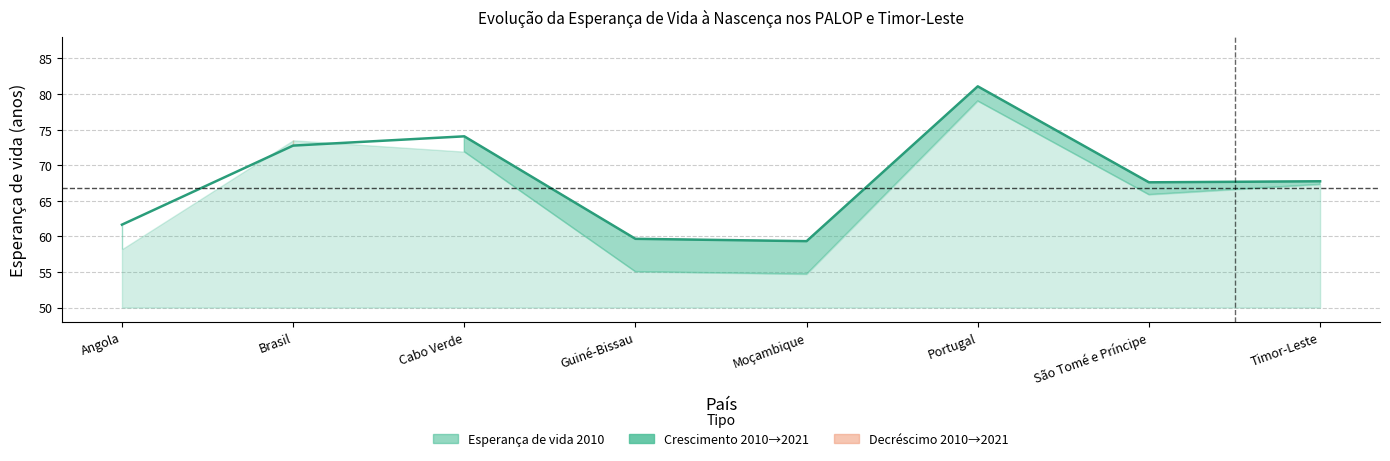

Where is the first local maximum?

Cabo Verde